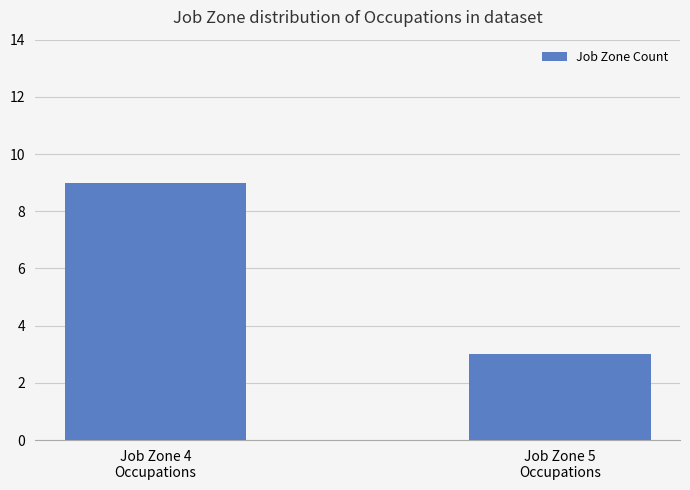

The chart shows a value of 3 at Job Zone 5
Occupations. True or false?

True